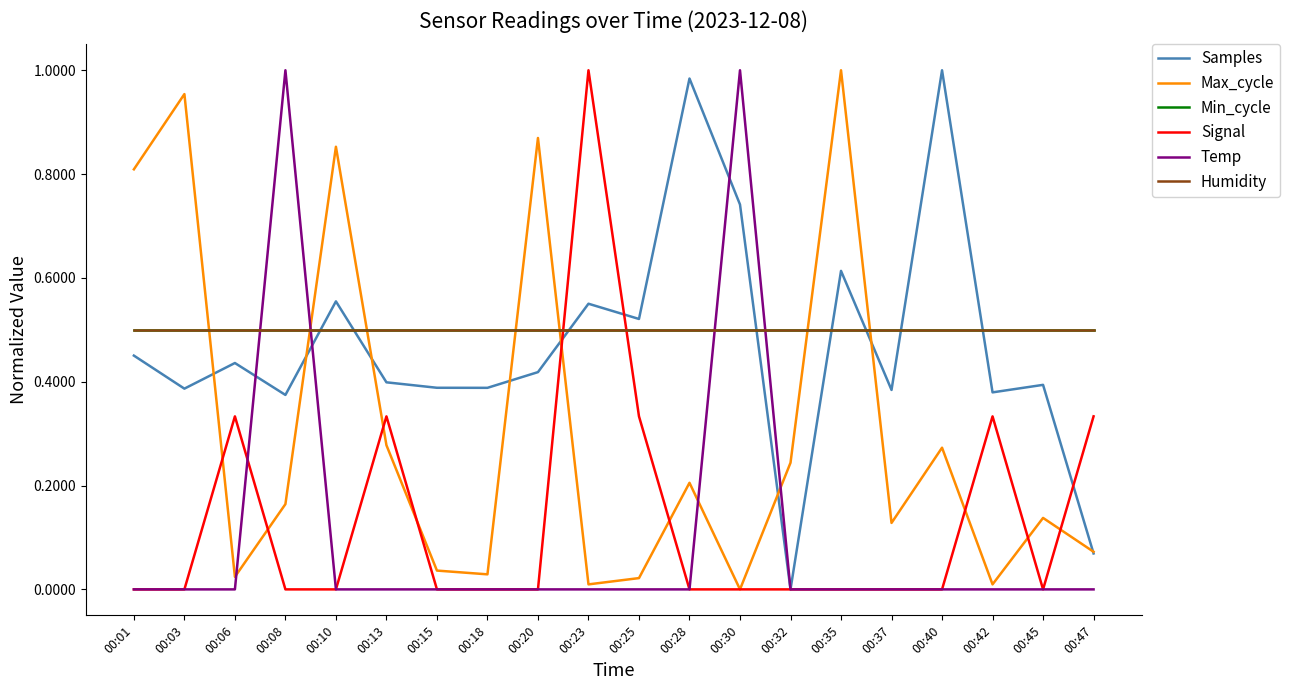

Between 00:10 and 00:18, which series saw the biggest shift?

Max_cycle